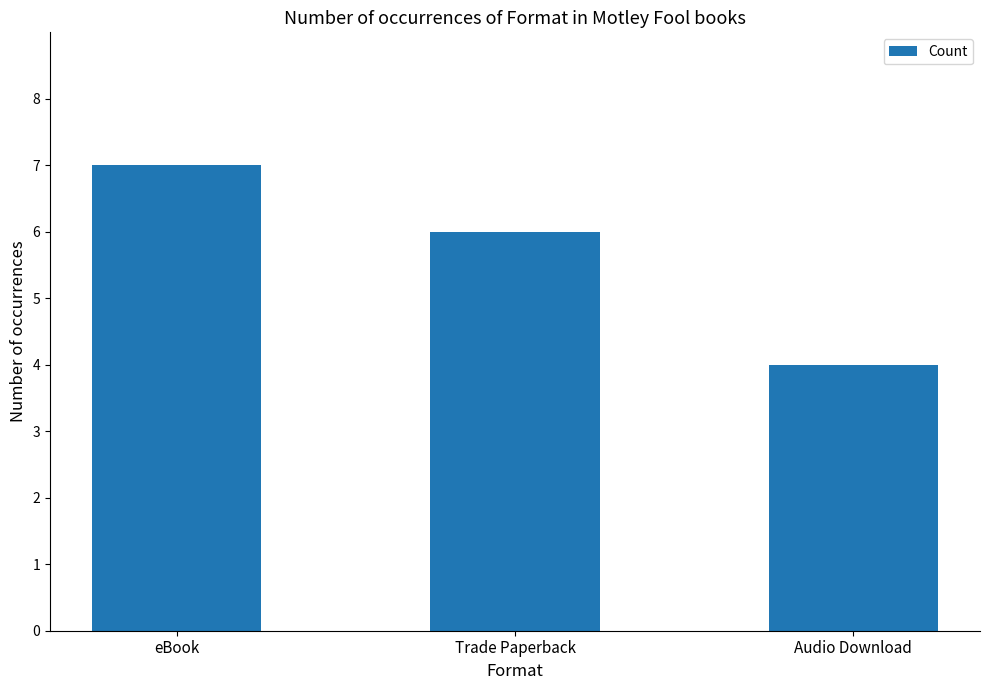

Approximately how many times larger is the value at eBook compared to Trade Paperback?

1.2